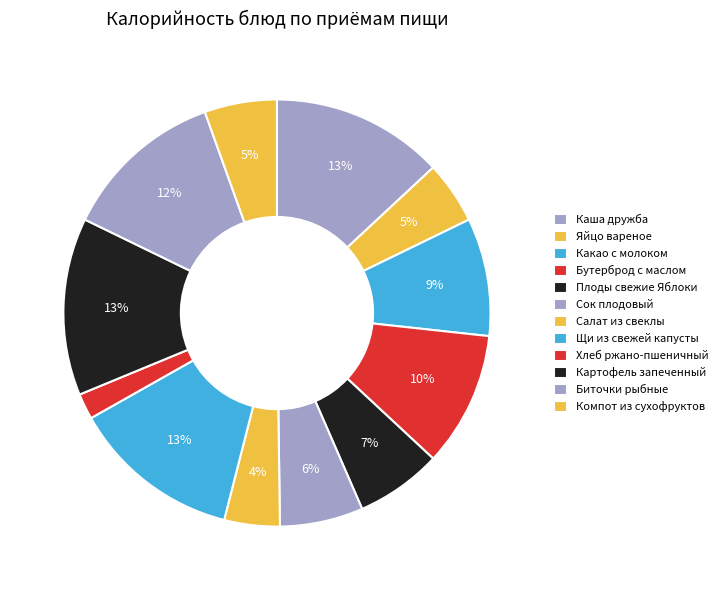

Which has a higher value, Картофель запеченный or Компот из сухофруктов?

Картофель запеченный